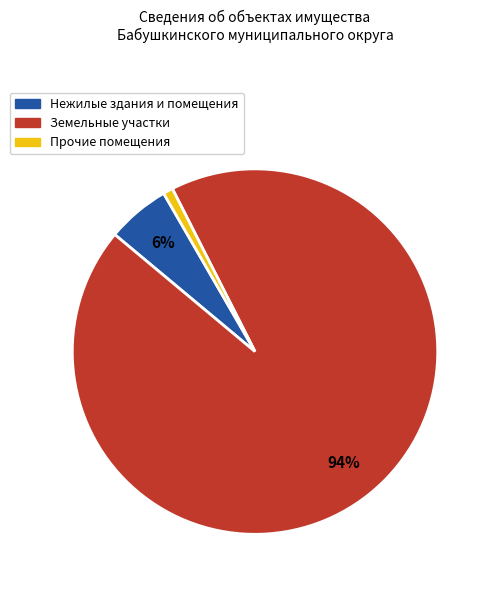

To the nearest percent, what is the average slice percentage?

33%